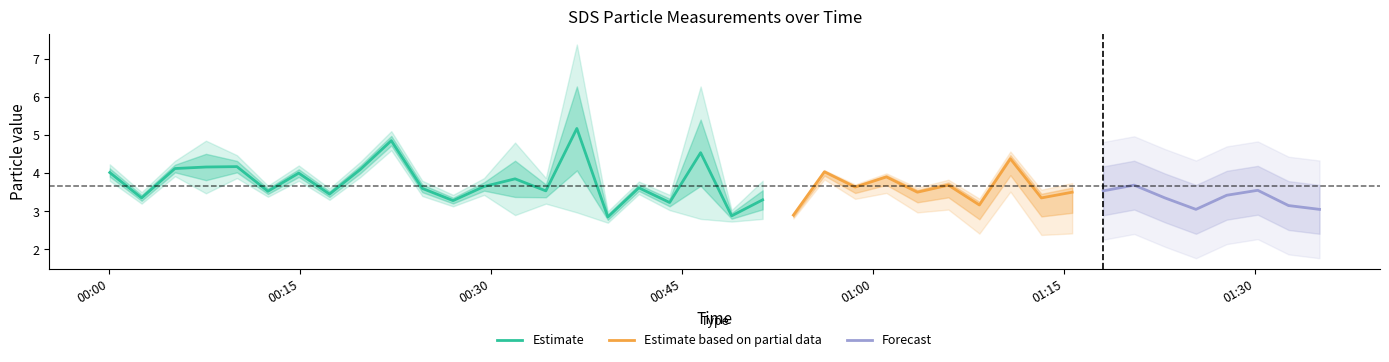

Is it true that SDS_P1 equals 4.9 at 36?

False